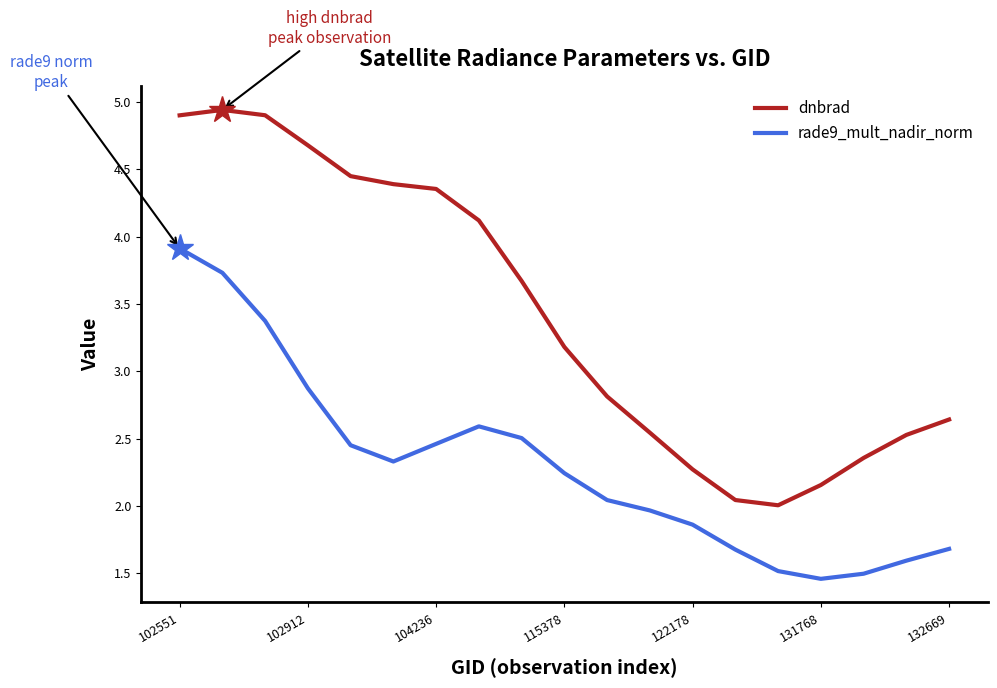

Which series has the largest total across all categories?

dnbrad